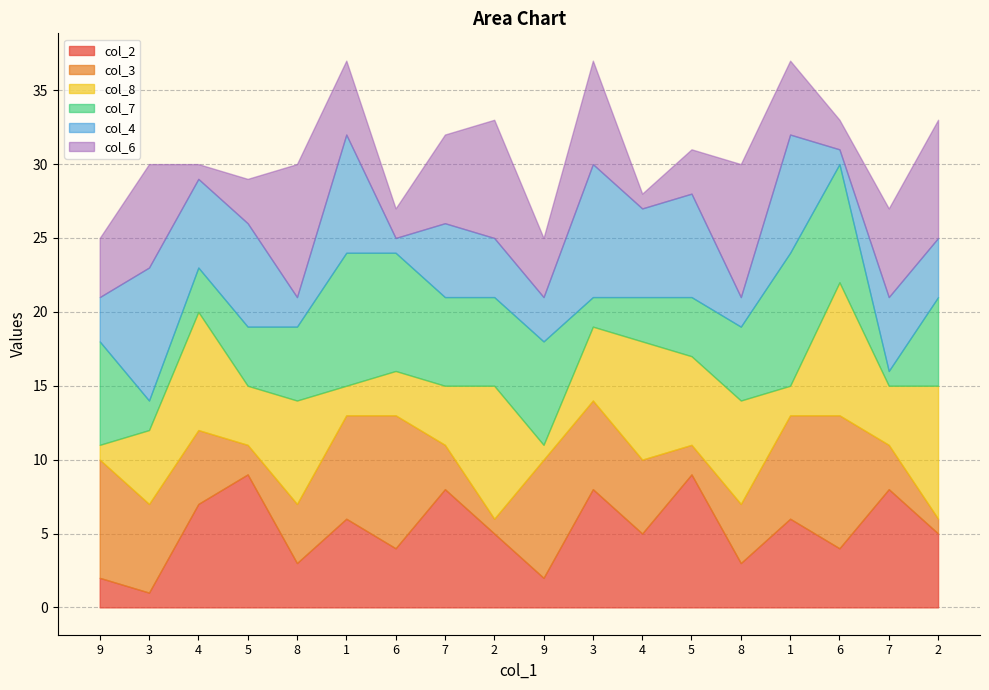

True or false: col_2 has more than 1 points higher than both neighbors.

True